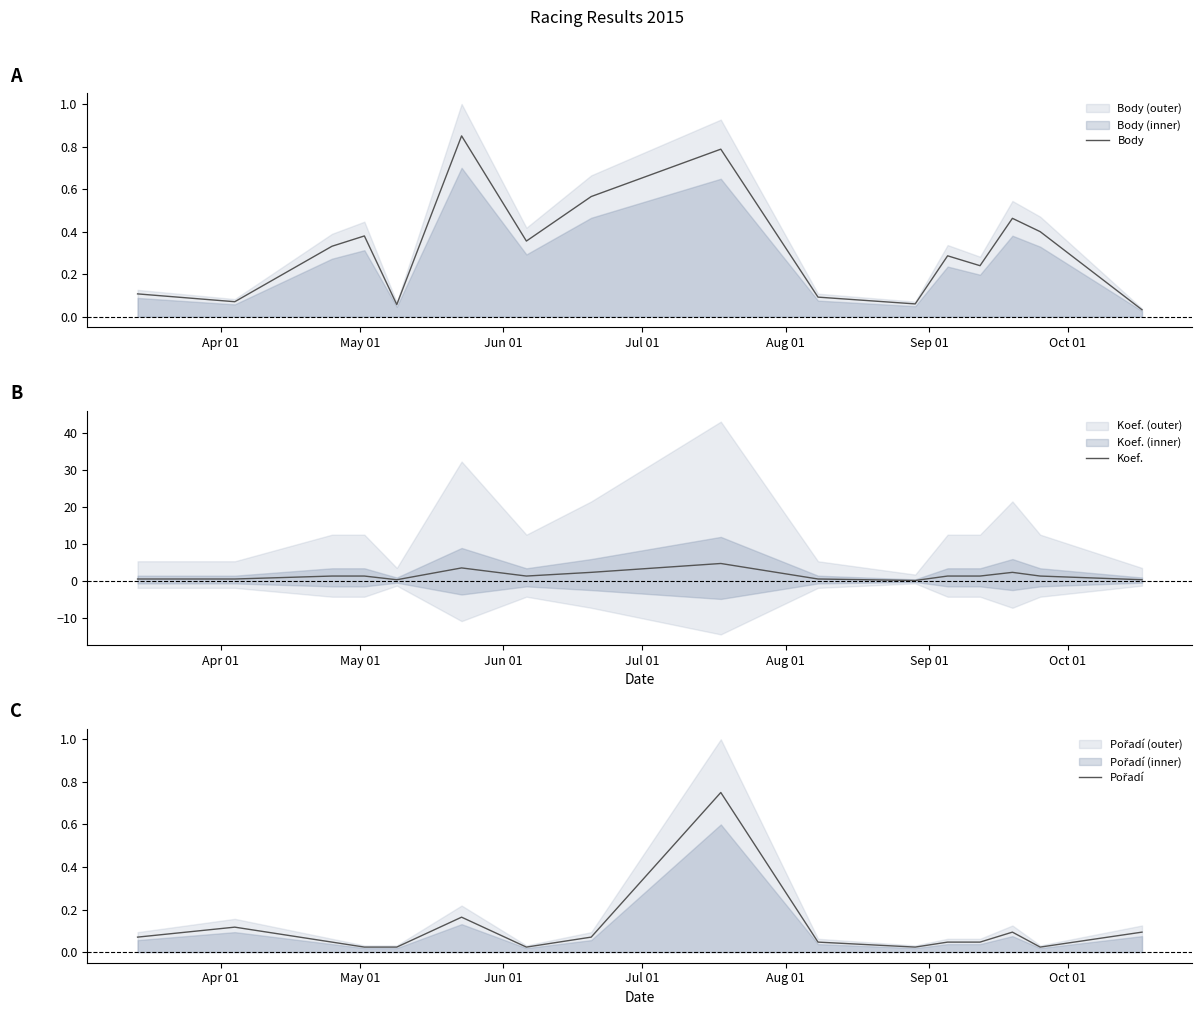

What are all the series names shown in the legend?

Body, Koef., Pořadí